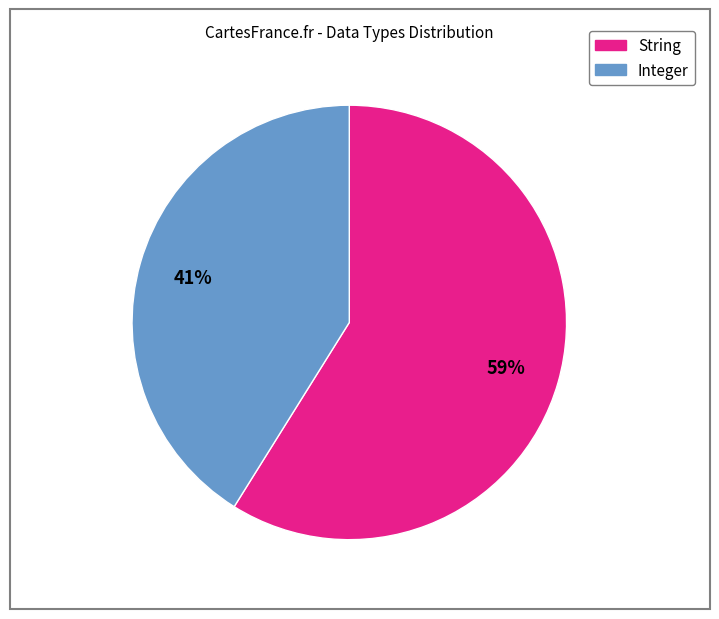

To the nearest percent, what is the average slice percentage?

50%